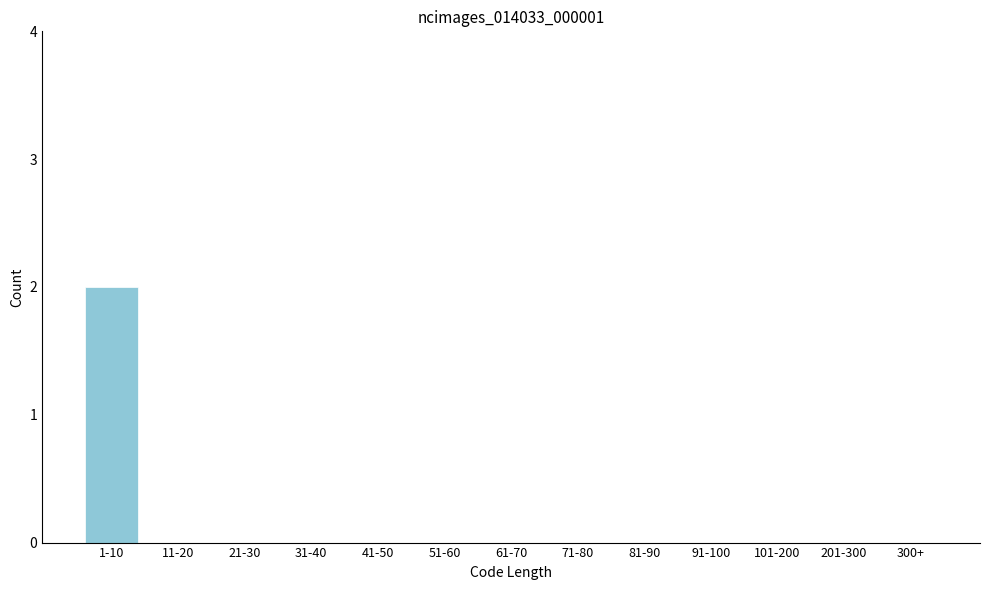

Reading left to right, list all the values displayed in this chart.

1-10=2	11-20=0	21-30=0	31-40=0	41-50=0	51-60=0	61-70=0	71-80=0	81-90=0	91-100=0	101-200=0	201-300=0	300+=0